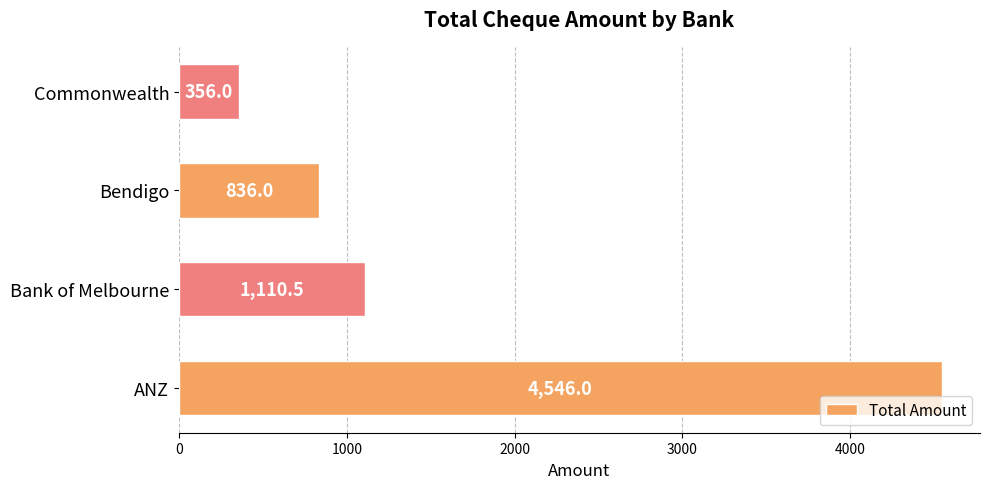

Reading bottom to top, what are all the values shown in this chart?

4546.0	1110.5	836.0	356.0